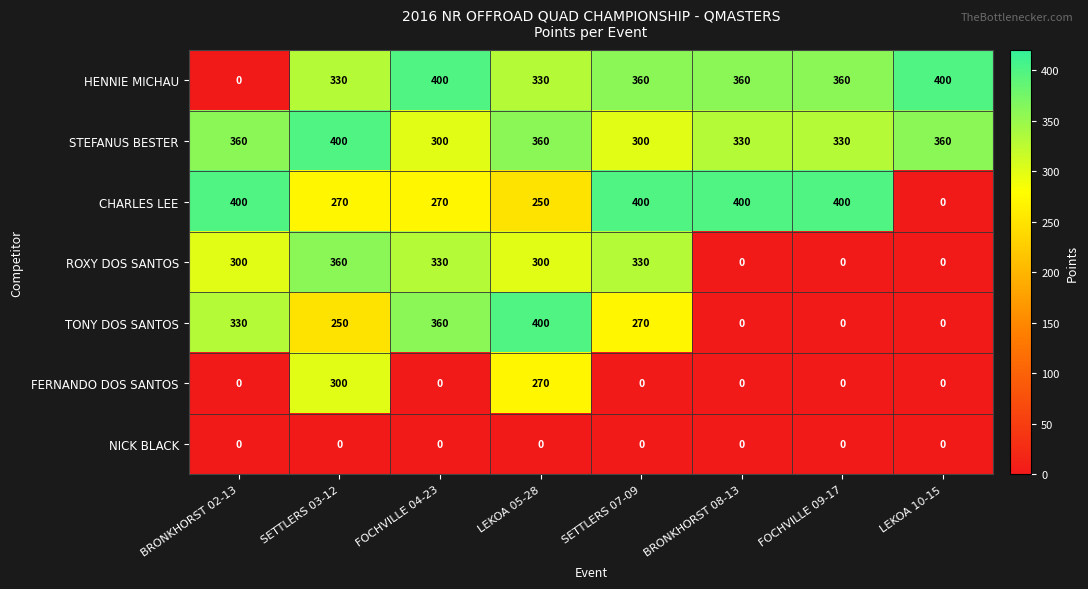

What is the total value across all series at BRONKHORST 08-13?

1090